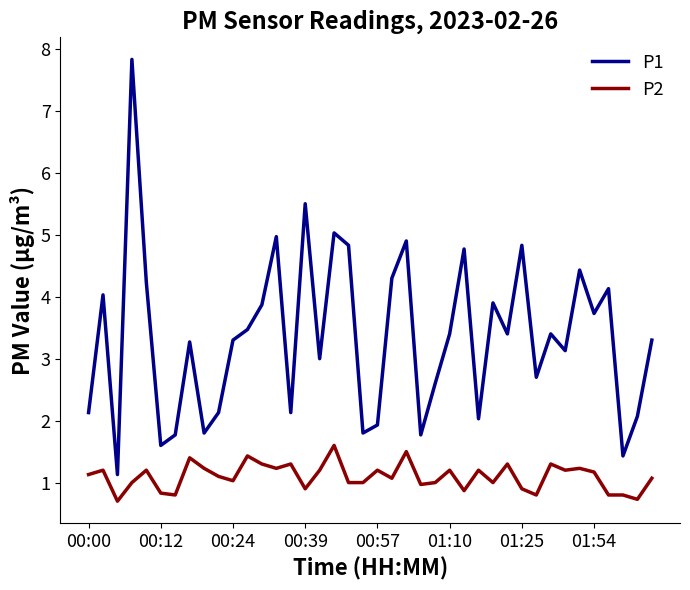

What is the difference between the second highest and second lowest values in the P2 series?

0.8